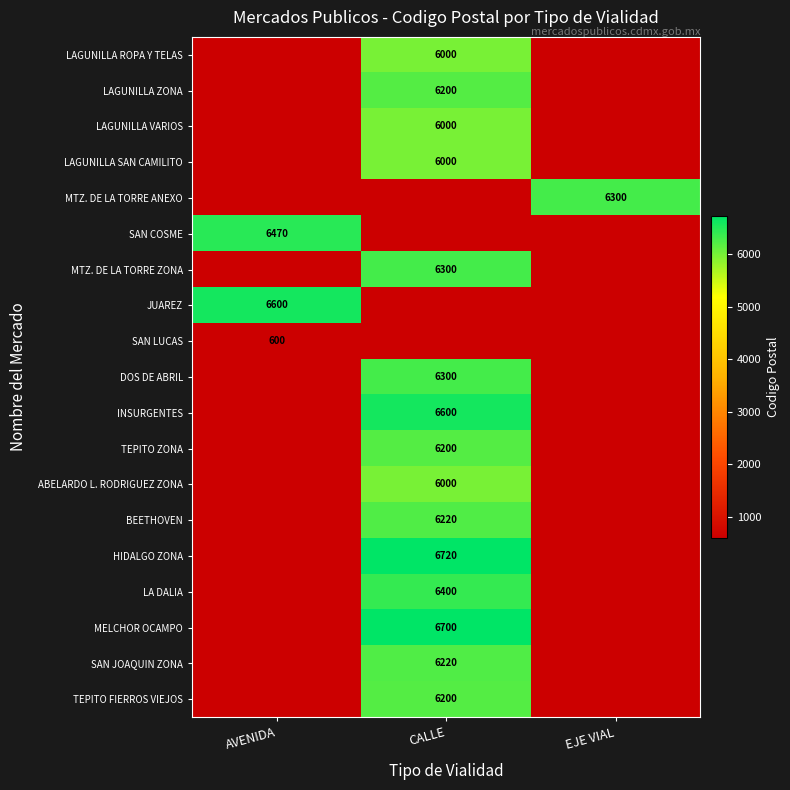

The SAN LUCAS series shows 300 at AVENIDA. True or false?

False